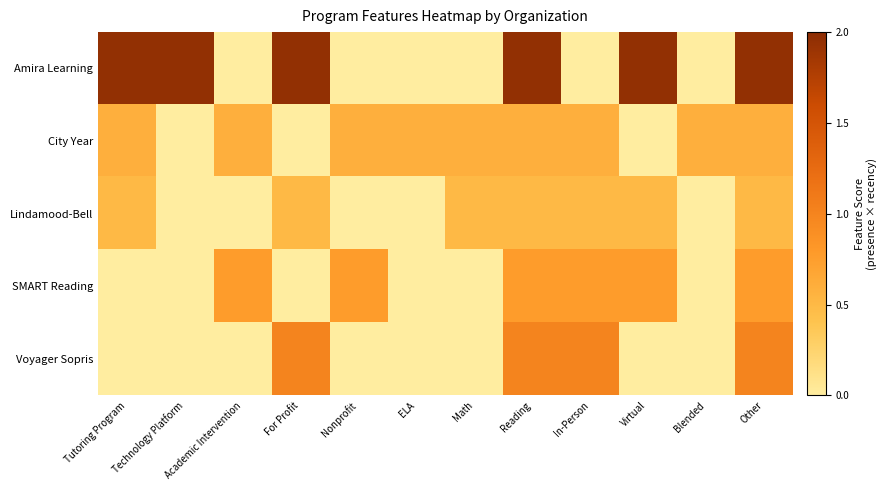

Between Nonprofit and In-Person, which series saw the biggest shift?

Voyager Sopris